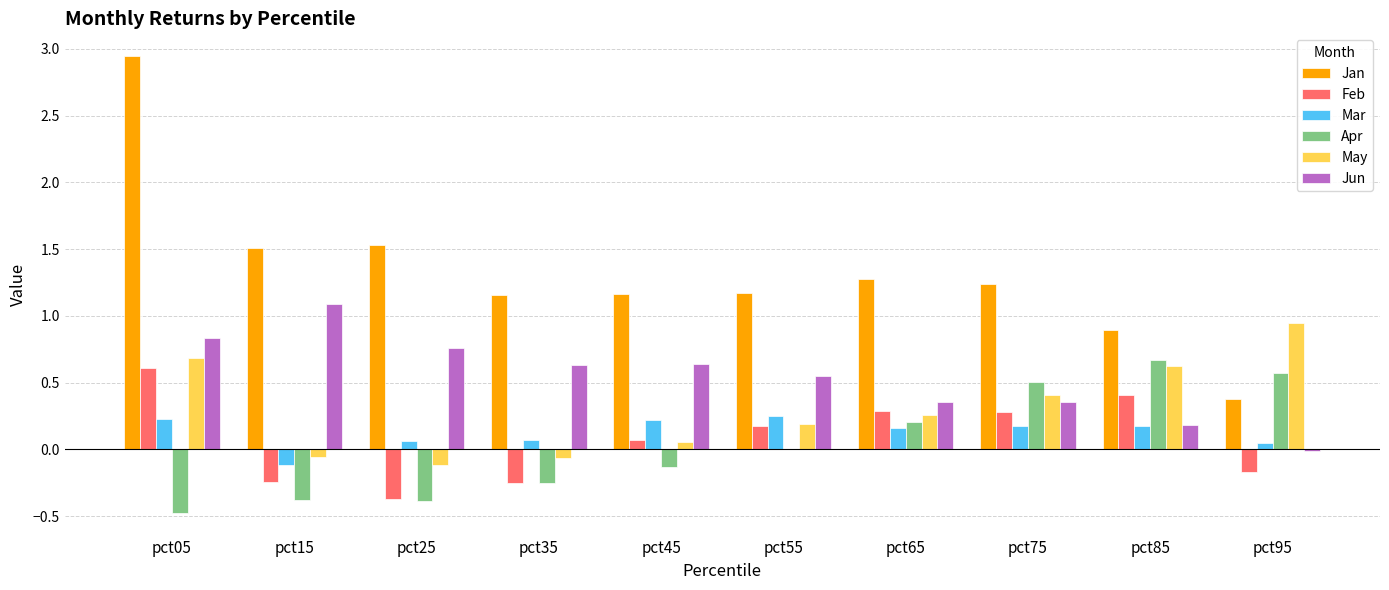

Which series has the largest total across all categories?

Jan